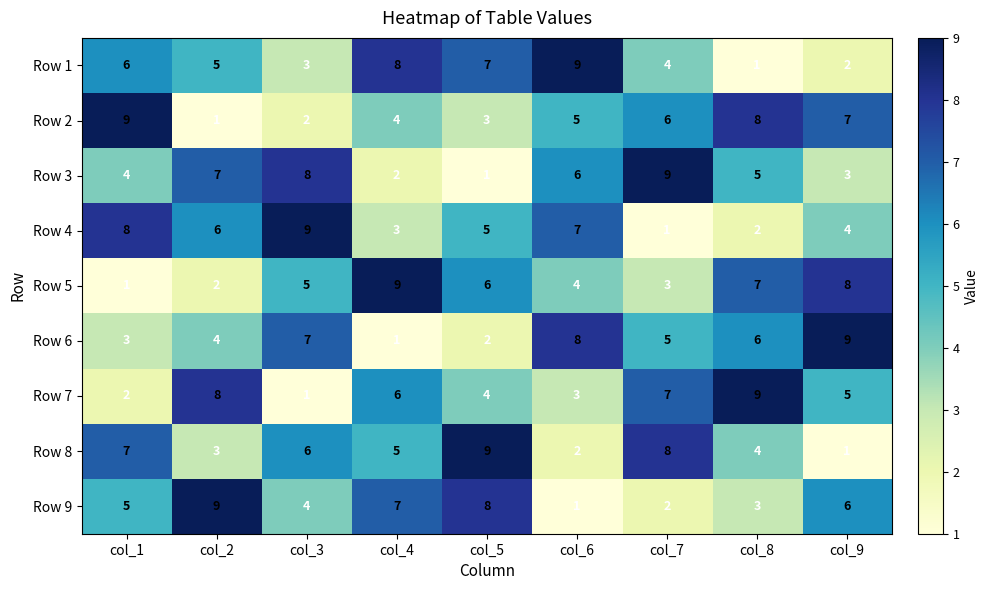

What is the sum of all Row 6 values?

45